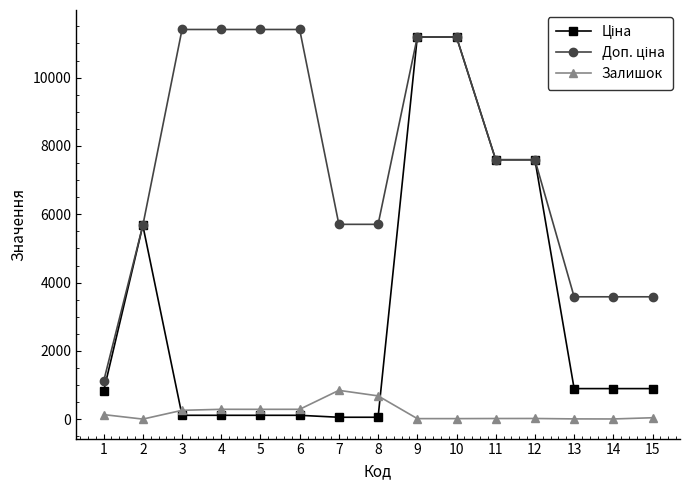

What is the maximum value shown in the chart?

11410.0